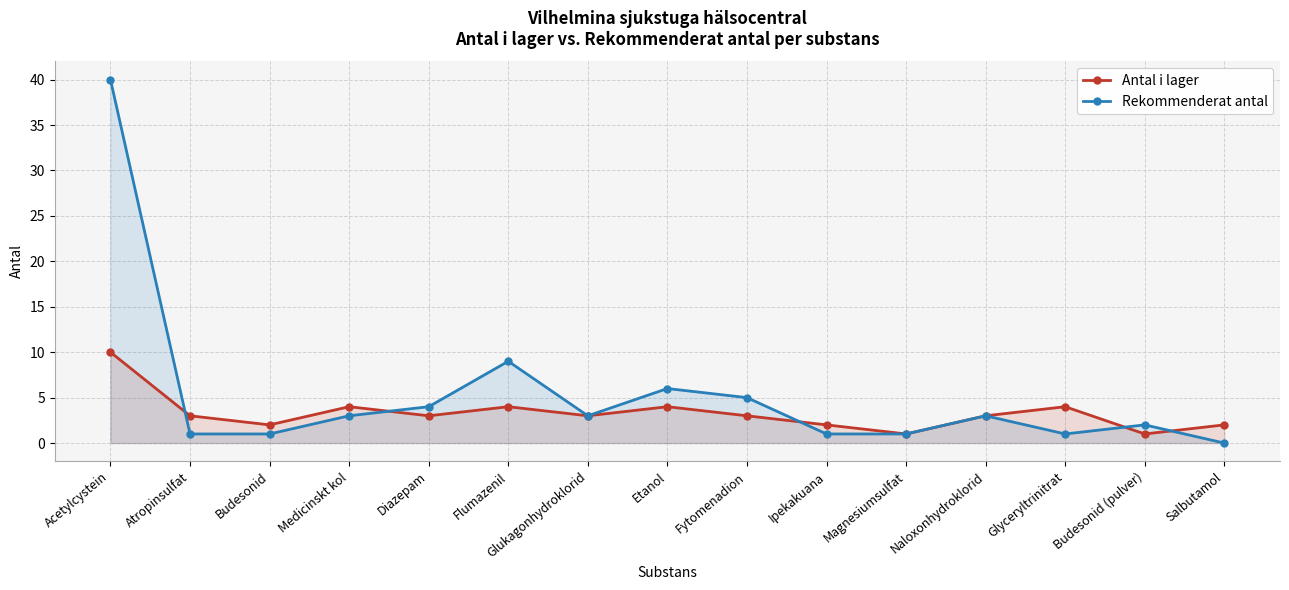

Does the chart display data point markers on the line(s)?

Yes